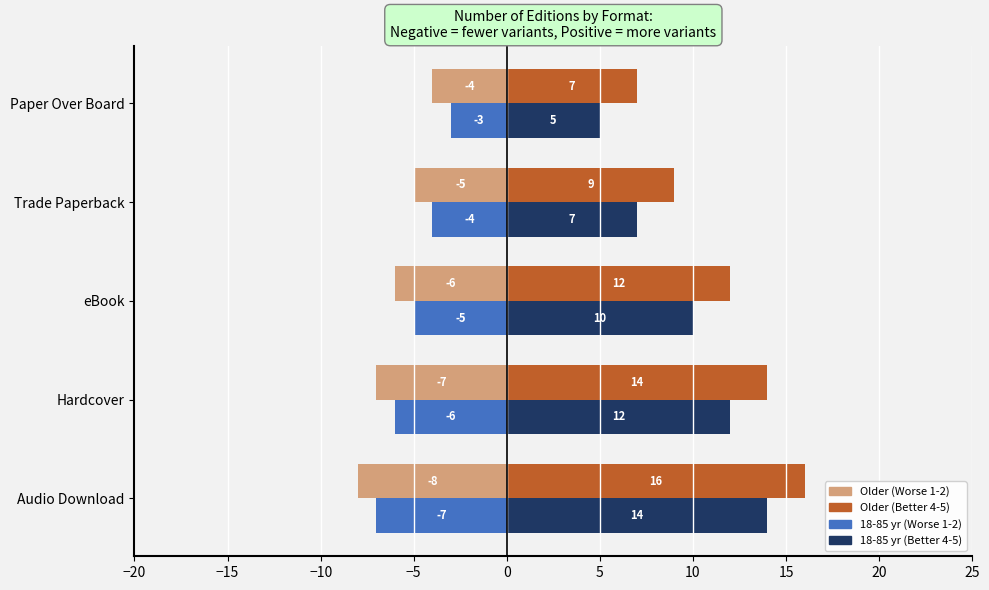

Is it true that Older (Worse 1-2) equals -13 at Audio Download?

False